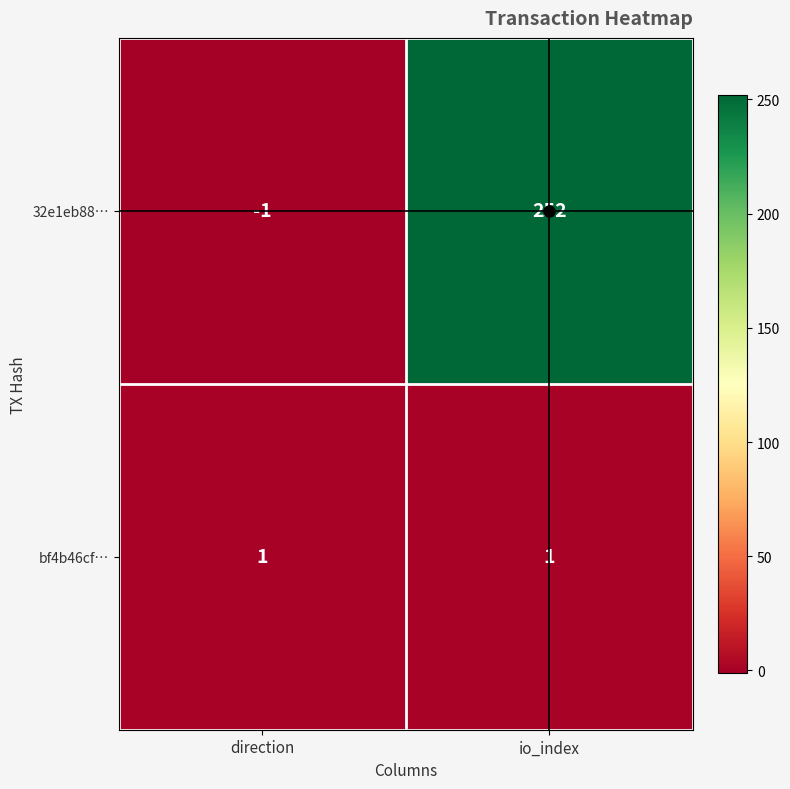

What is the average value of the 32e1eb88… series?

126